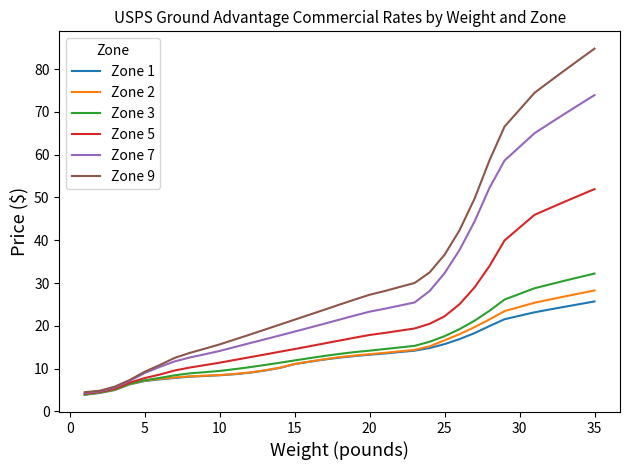

Which series has the largest range (max minus min)?

Zone 9